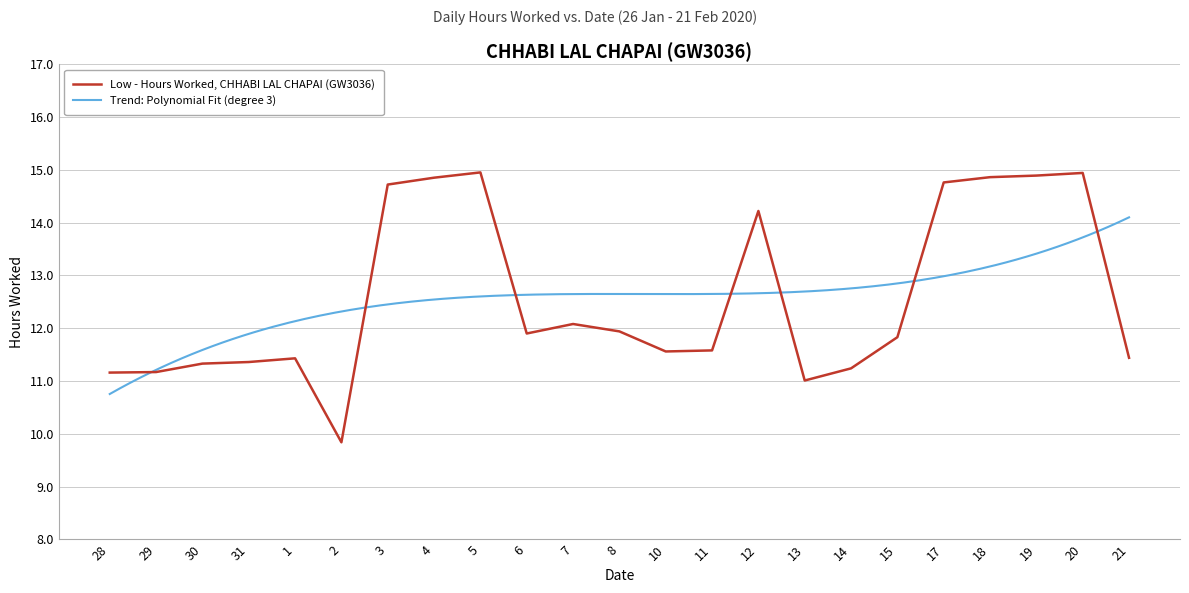

Reading right to left, what are all the values shown in this chart?

11.4	14.9	14.9	14.9	14.8	11.8	11.2	11.0	14.2	11.6	11.6	11.9	12.1	11.9	14.9	14.8	14.7	9.8	11.4	11.4	11.3	11.2	11.2